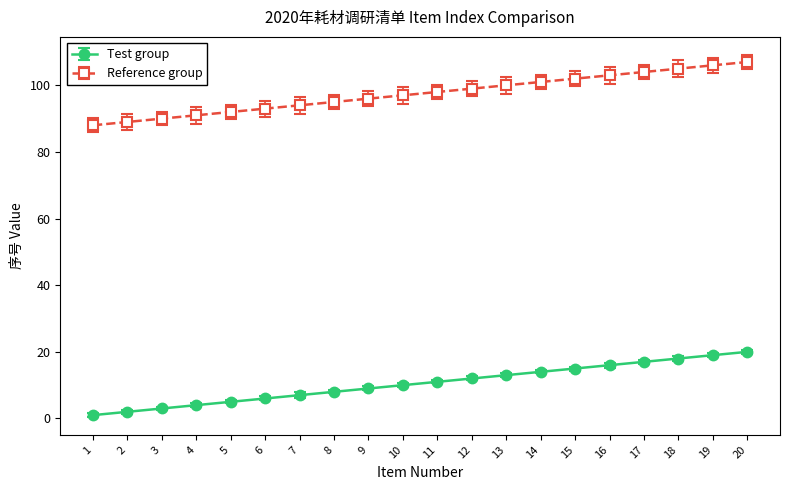

At how many categories does at least one series exceed 58?

20